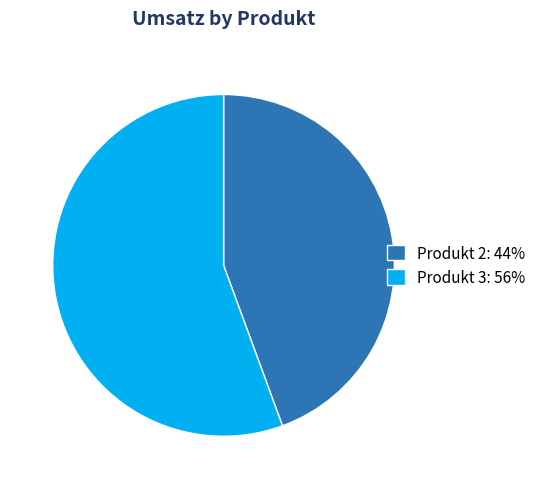

Is there a majority slice in this chart?

Yes